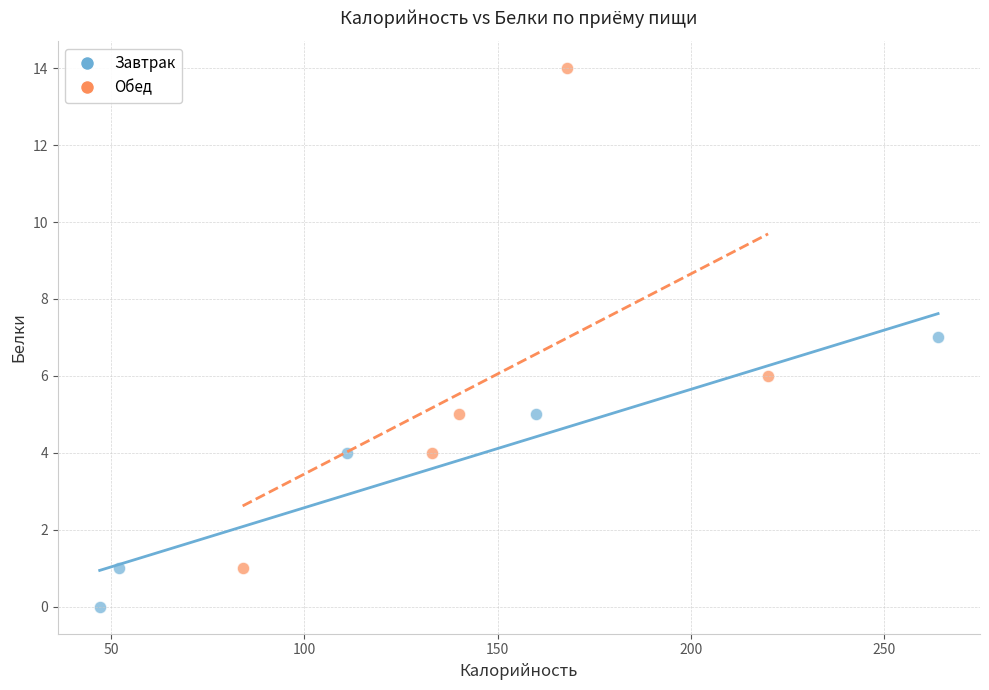

Which series contains the highest Y value?

Обед